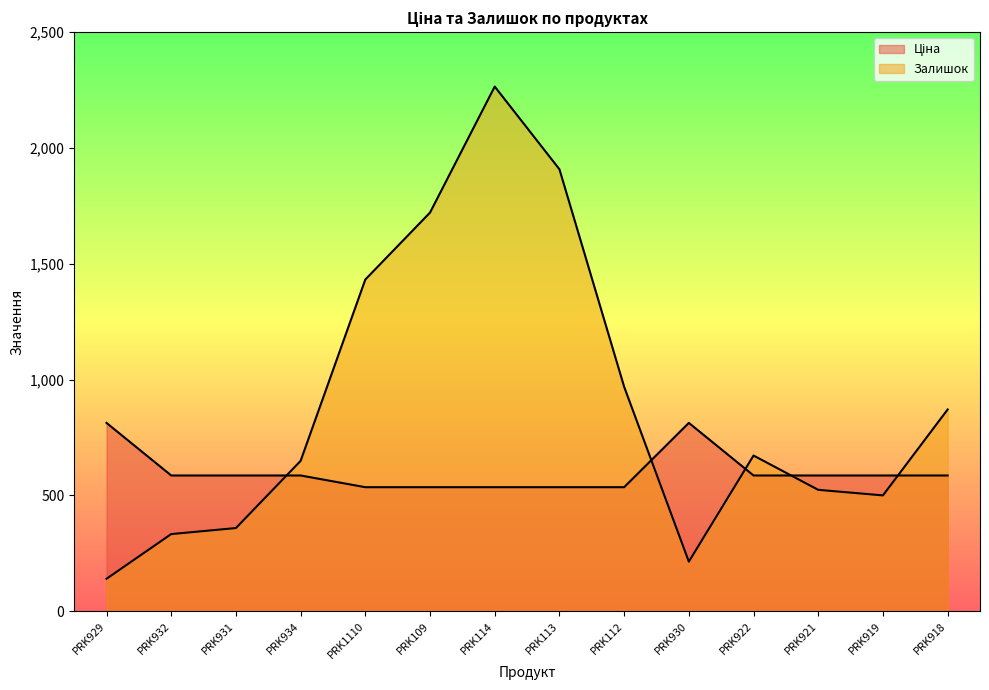

The value of Залишок at PRK921 is 524.0. True or false?

True